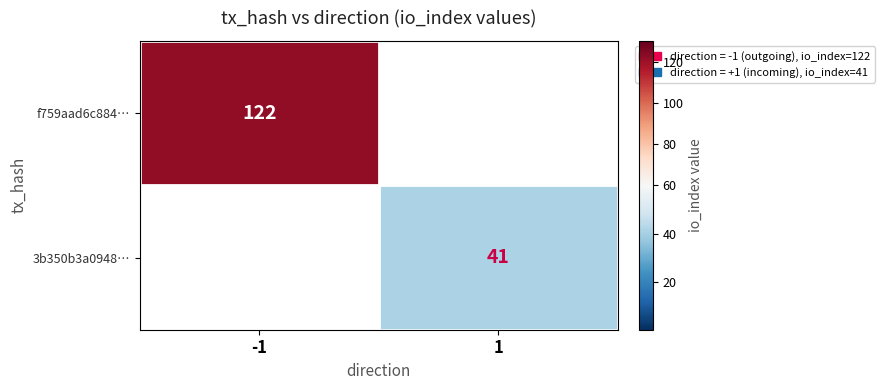

The f759aad6c884… series shows 122 at -1. True or false?

True